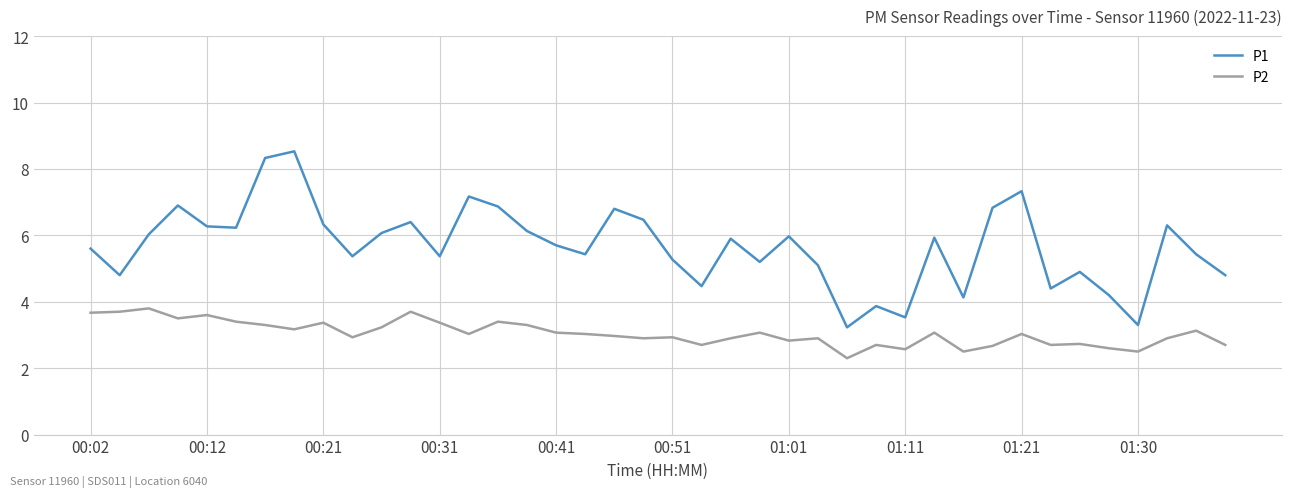

Which series has the largest total across all categories?

P1